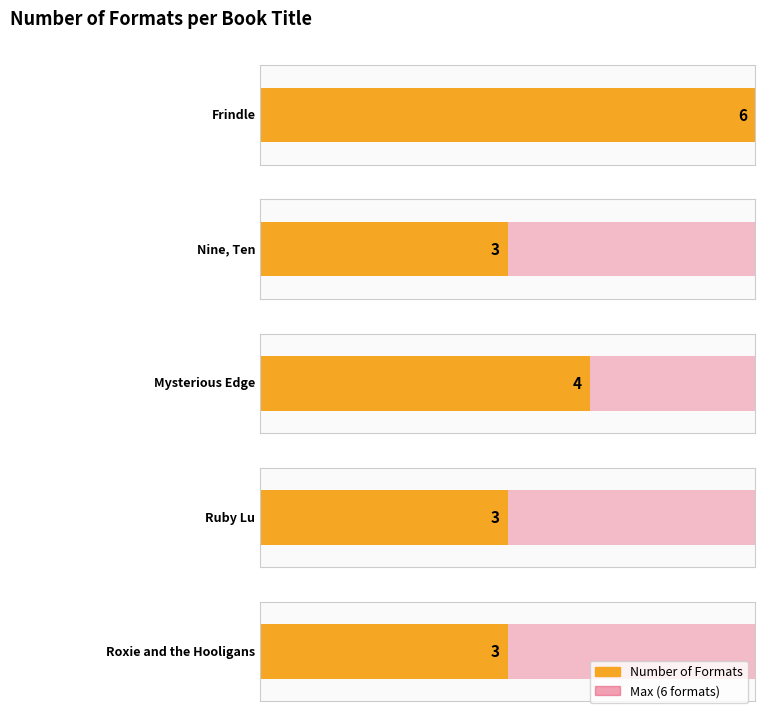

At which category is the sum across all series the highest?

Frindle